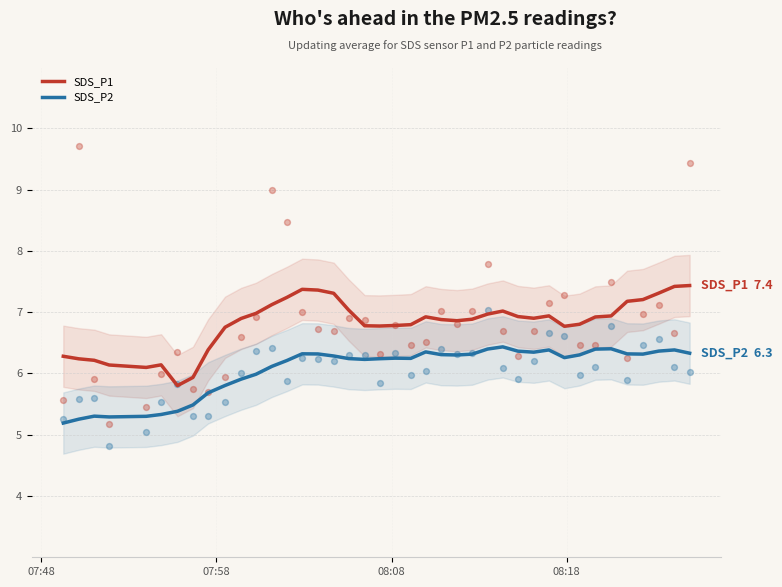

What are all the series names shown in the legend?

SDS_P1, SDS_P2